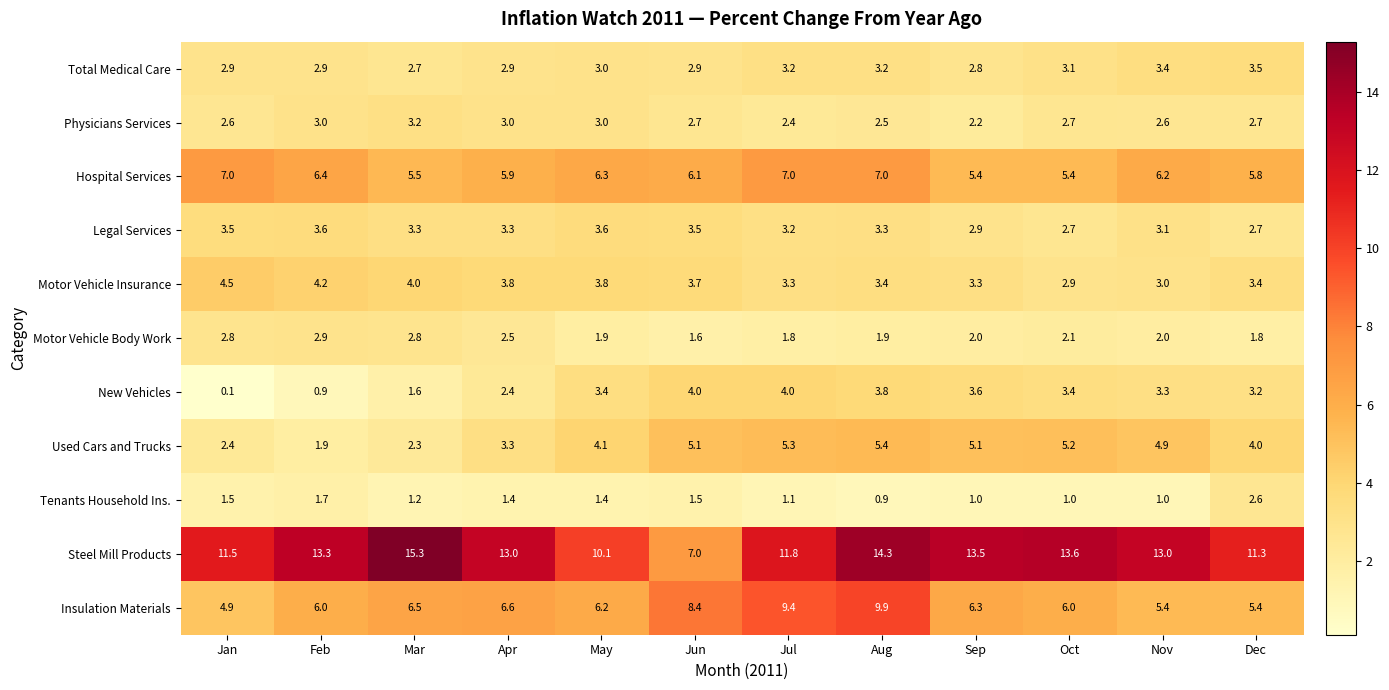

What is the difference between the highest and lowest values at Mar?

14.1